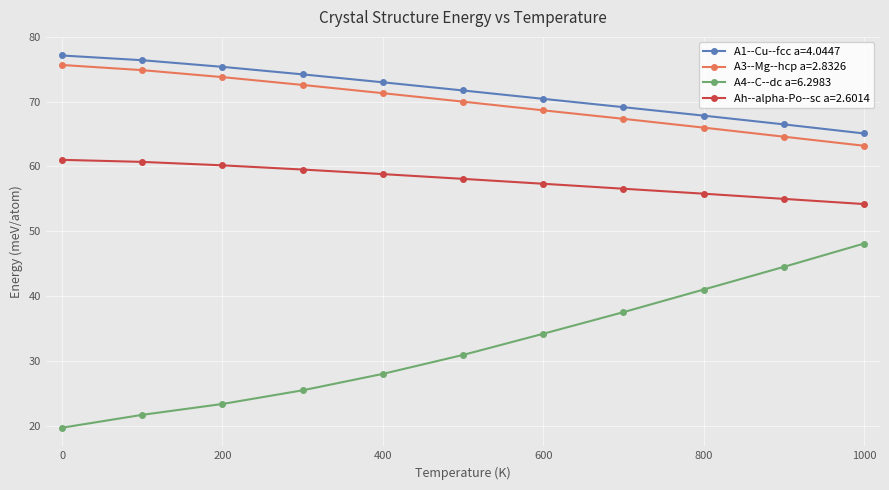

What is the maximum value shown in the chart?

77.1